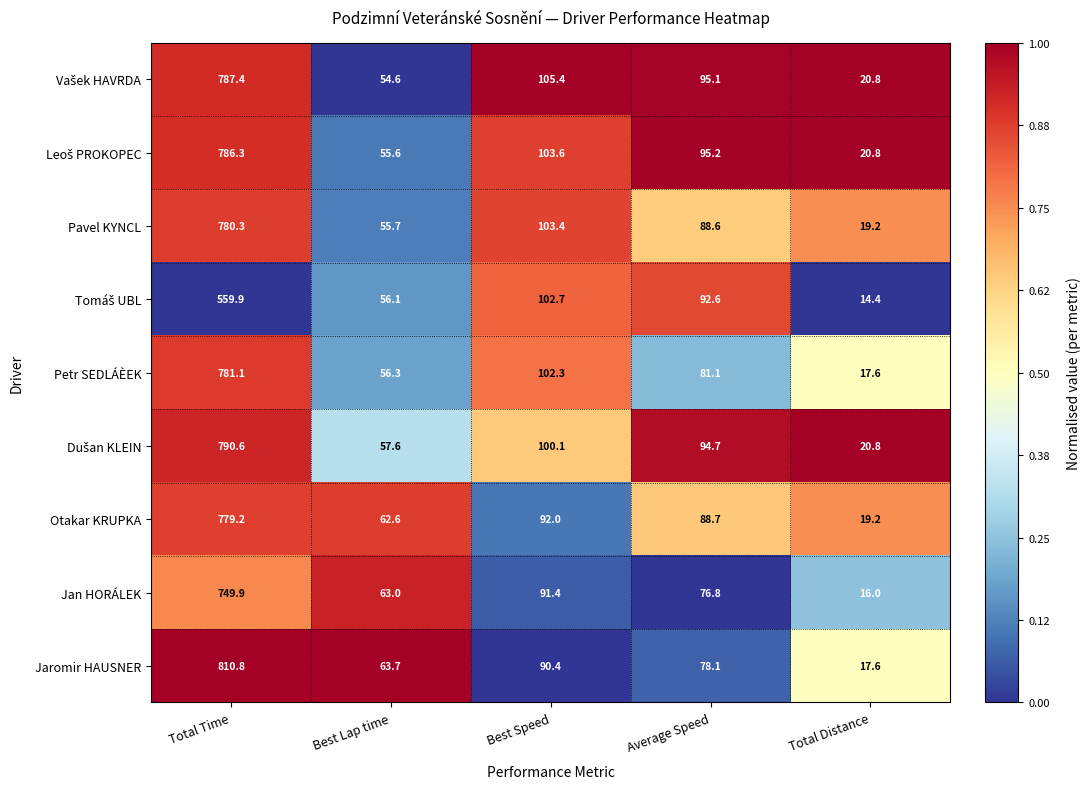

What is the total value across all series at Best Speed?

891.3